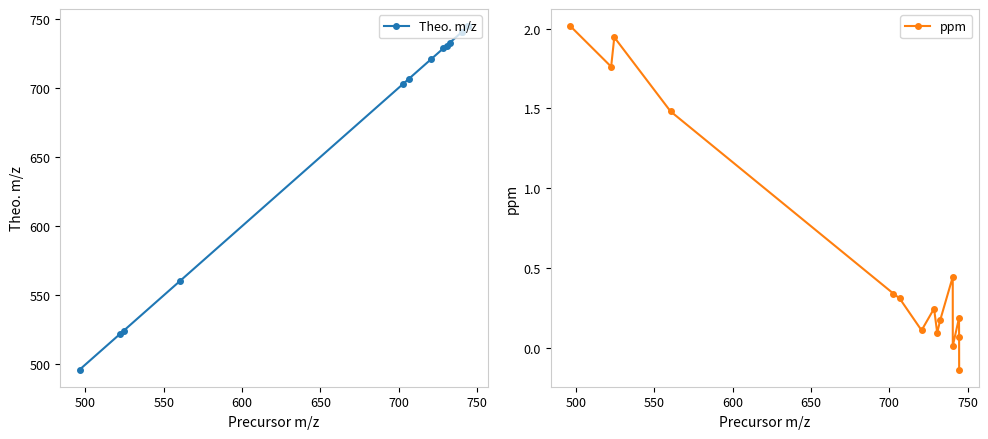

True or false: ppm and Theo. m/z intersect in this chart.

False